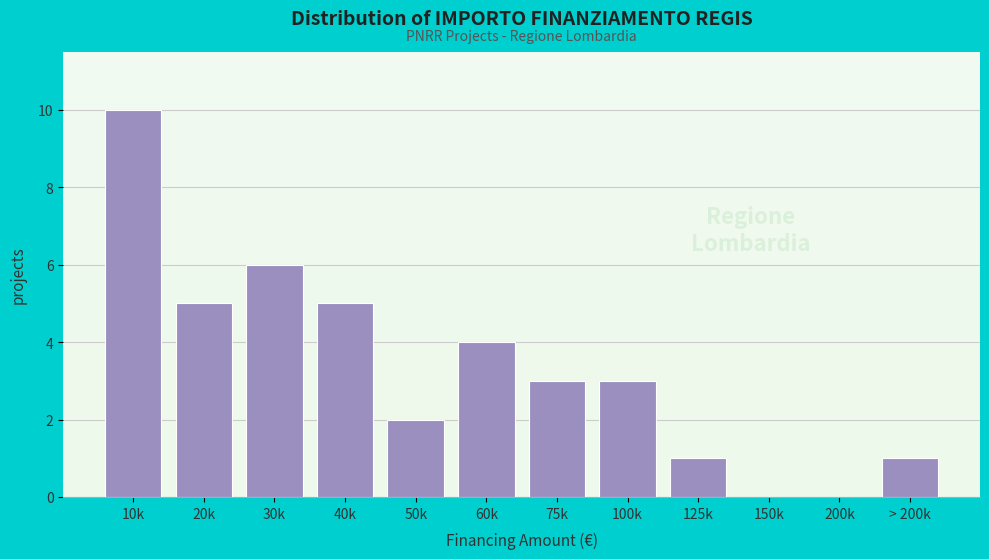

Reading left to right, transcribe all the data shown in this chart.

10k=10	20k=5	30k=6	40k=5	50k=2	60k=4	75k=3	100k=3	125k=1	150k=0	200k=0	> 200k=1